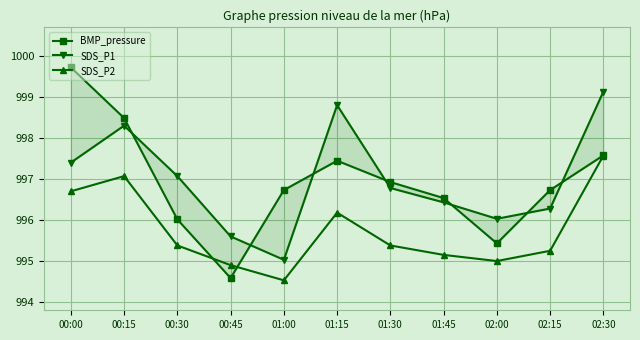

At which category is the sum across all series the highest?

02:30